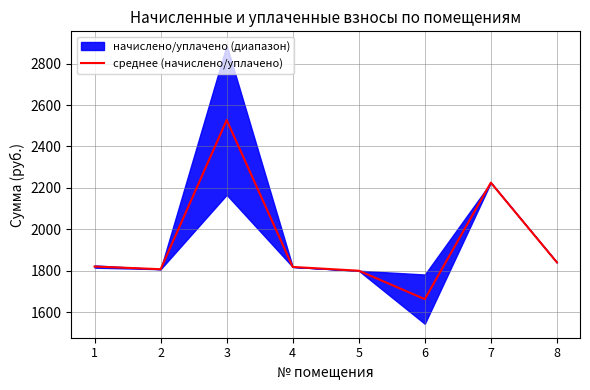

What is the difference between the maximum and second lowest values?

727.7